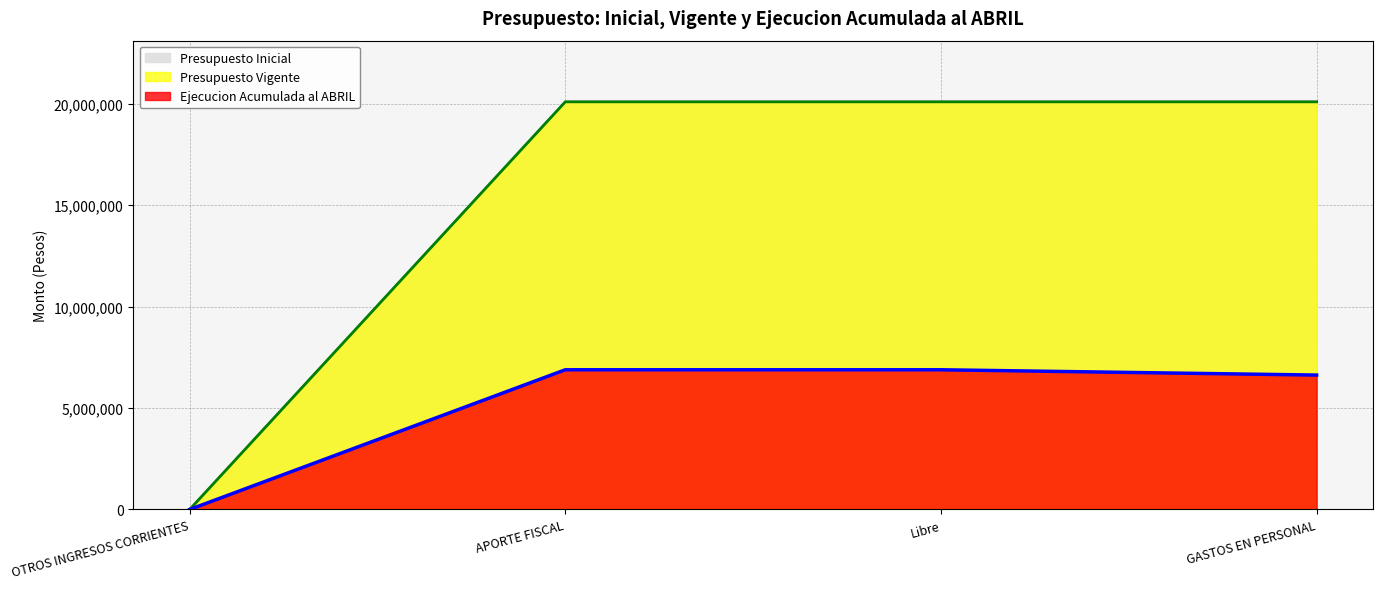

The value of Presupuesto Vigente at OTROS INGRESOS CORRIENTES is 0. True or false?

True